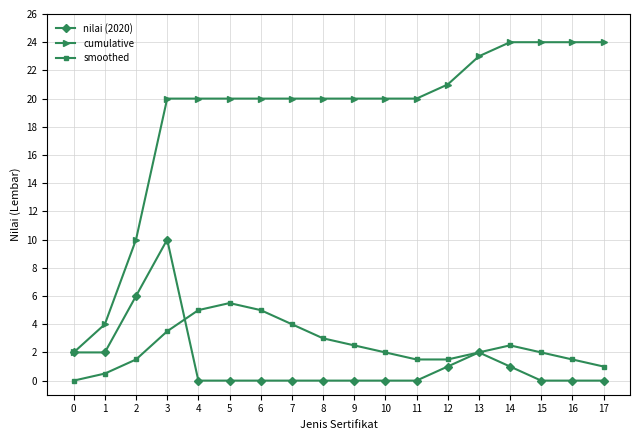

What is the spread (max minus min) of values at 8?

20.0